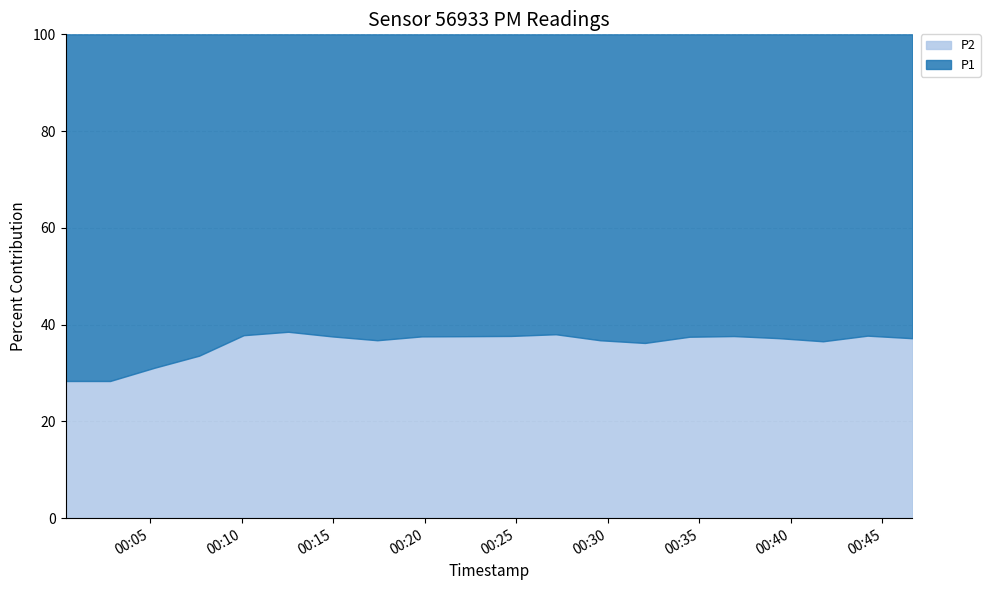

What is the minimum value for P2?

28.3